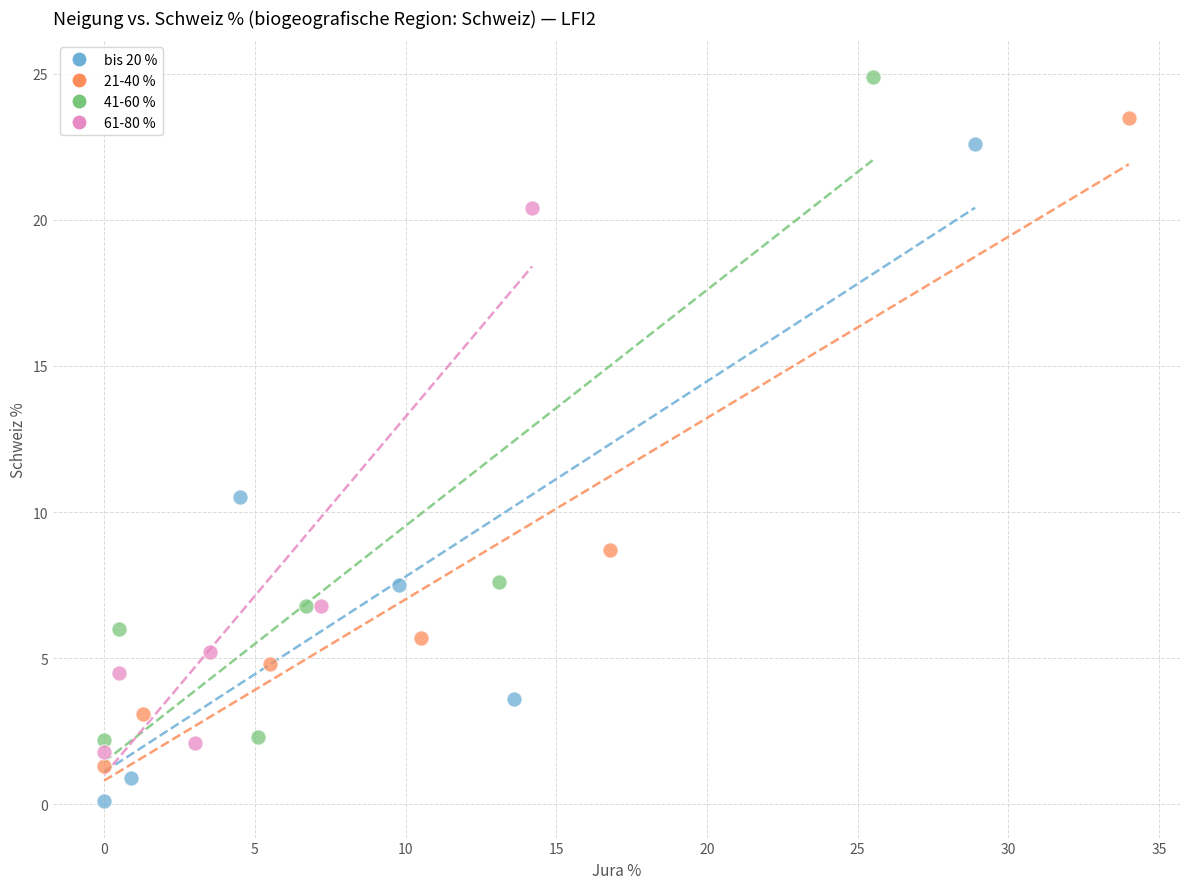

What are all the series names shown in the legend?

bis 20 %, 21-40 %, 41-60 %, 61-80 %